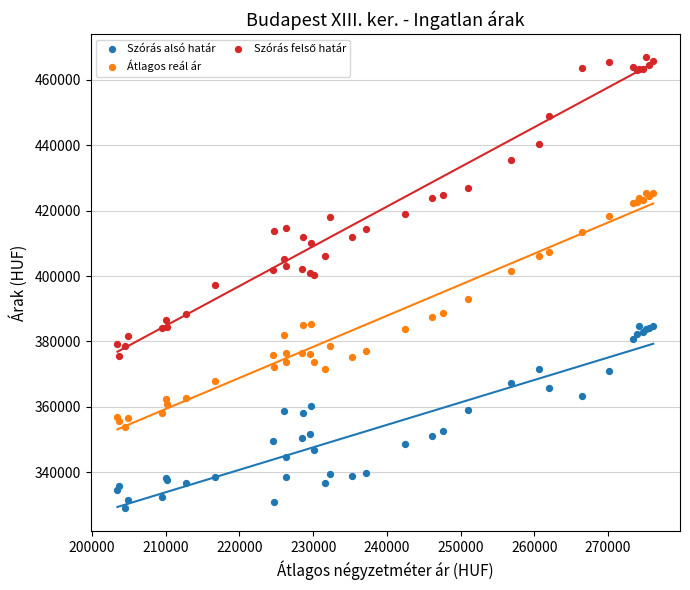

Which series reaches the minimum Y coordinate?

Szórás alsó határ